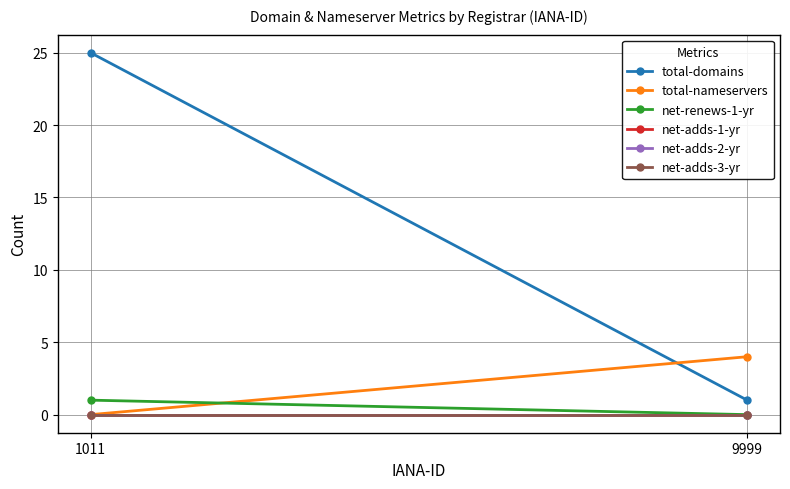

How many series are shown in this chart?

6